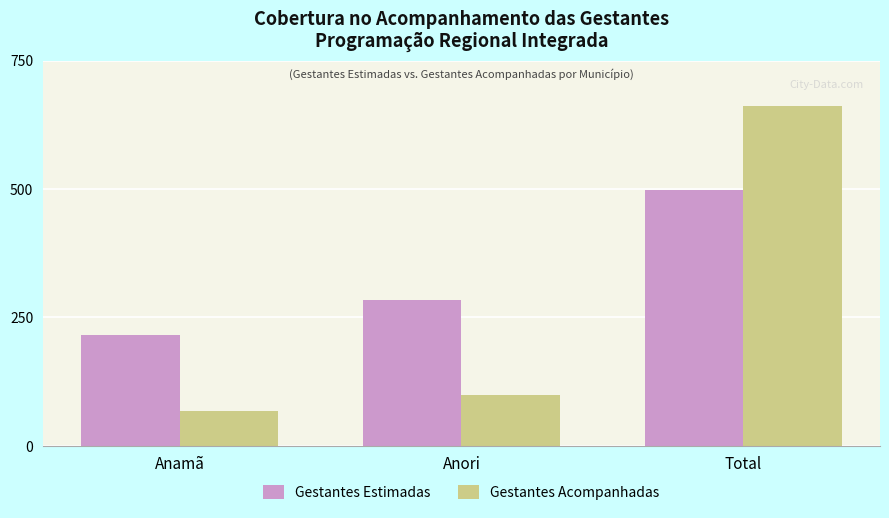

Rank the series by their average value, from lowest to highest.

Gestantes Acompanhadas, Gestantes Estimadas